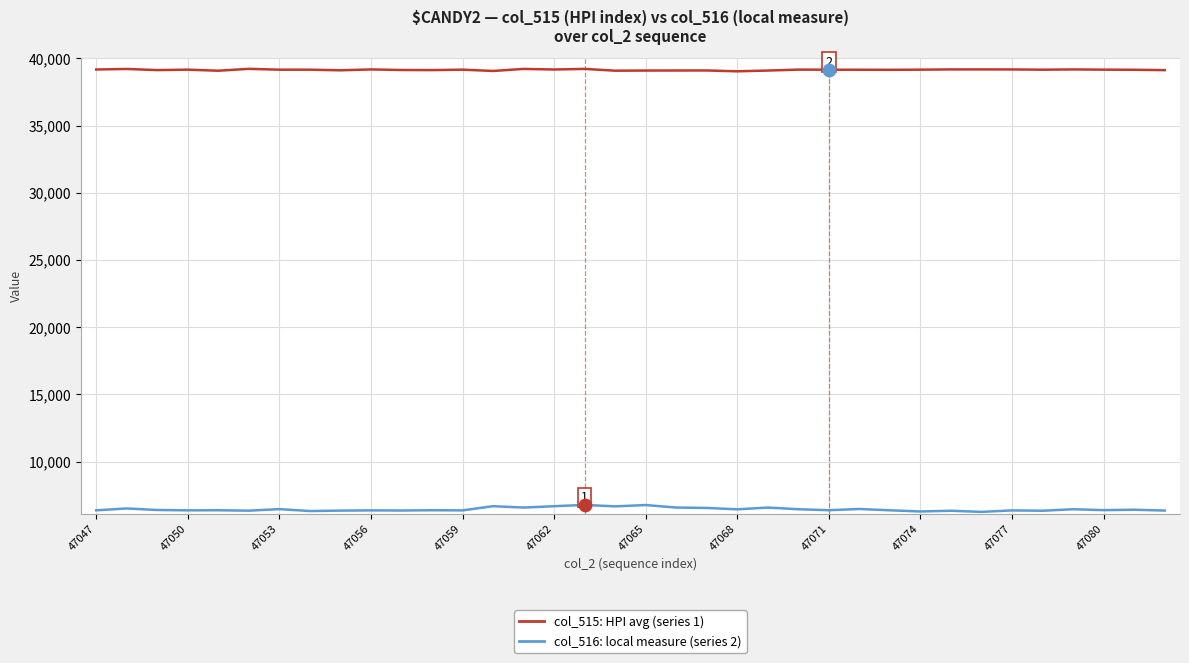

What is the maximum value shown in the chart?

39220